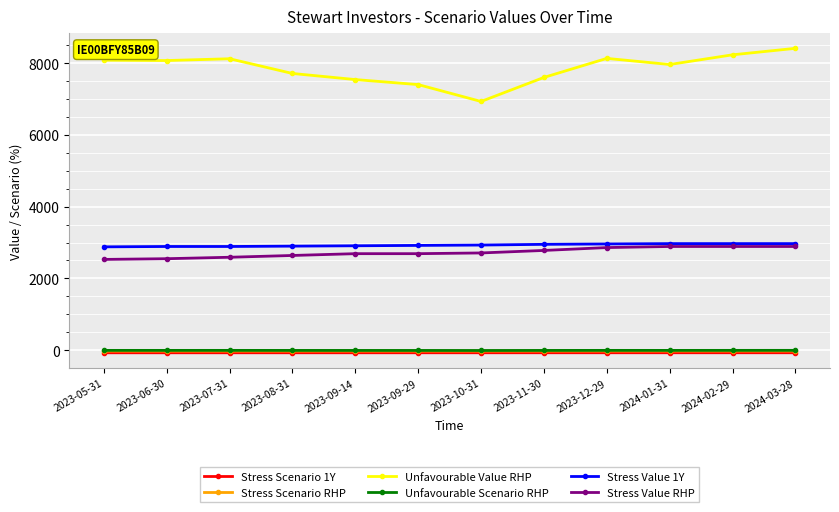

What is the highest value of the Unfavourable Value RHP series?

8410.0